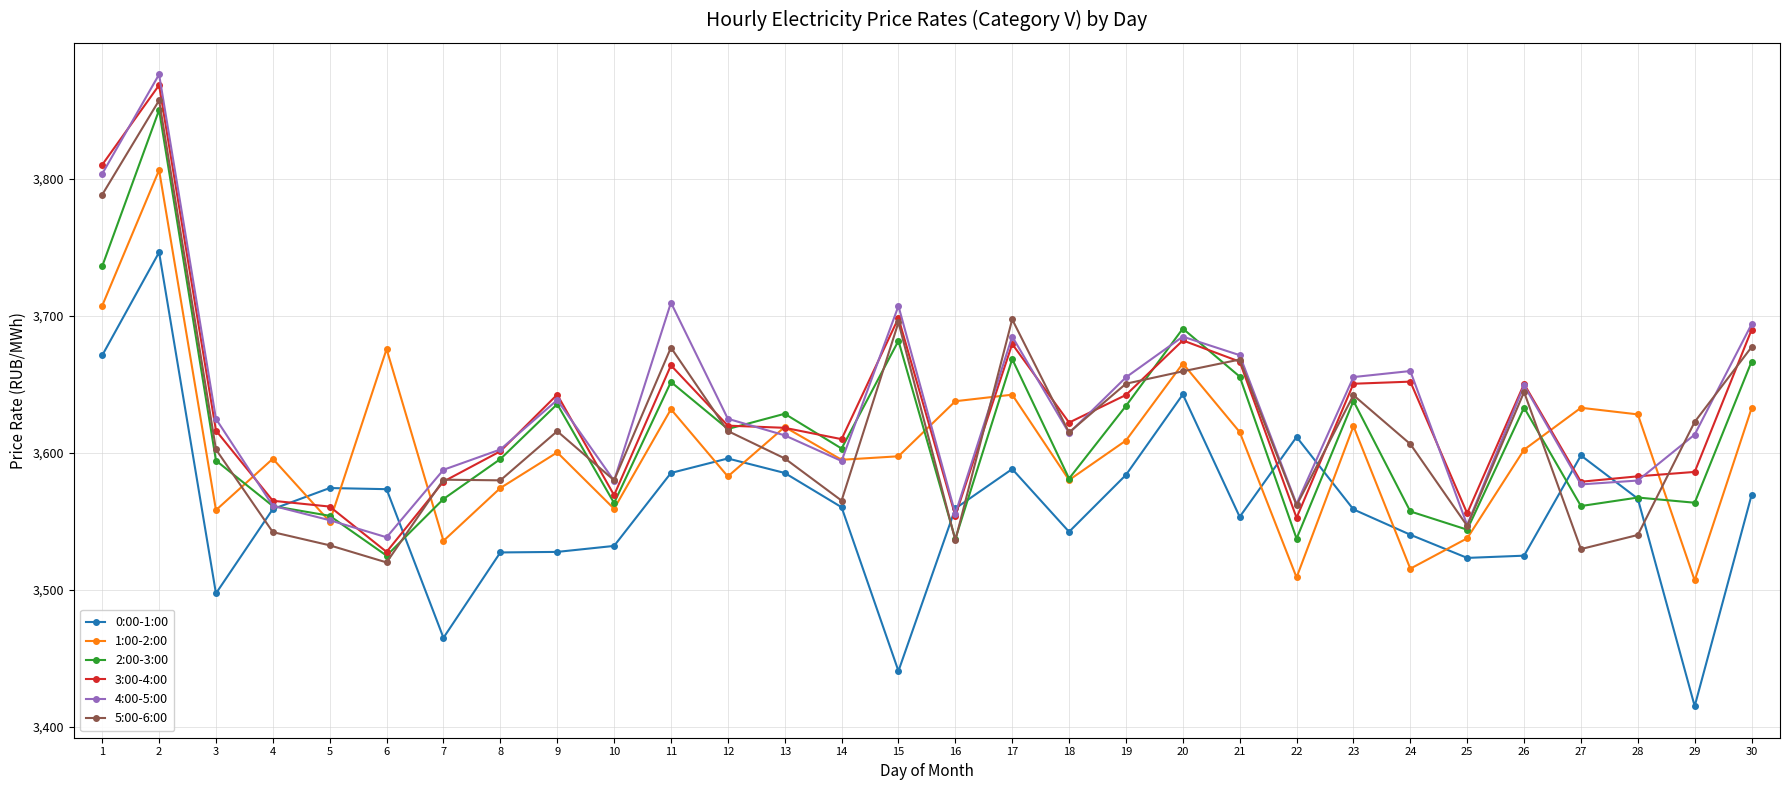

At which category does 3:00-4:00 reach its first local valley?

6